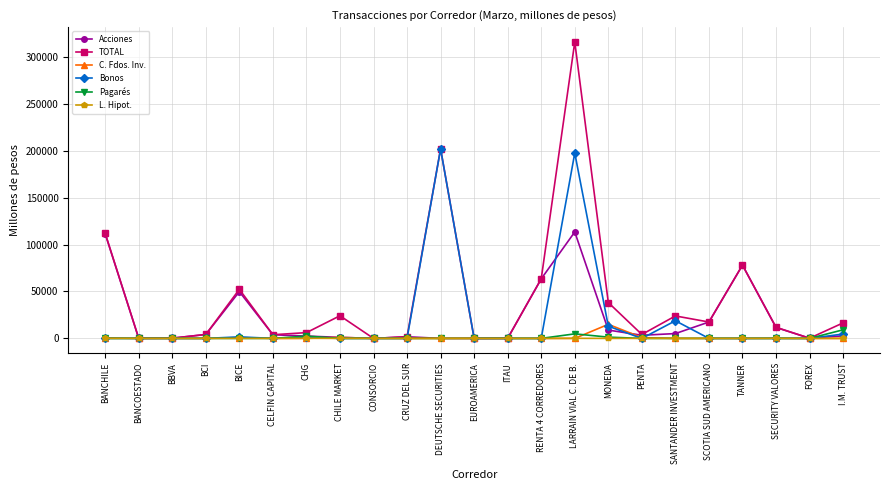

Between CHG and LARRAIN VIAL C. DE B., which series saw the biggest shift?

TOTAL